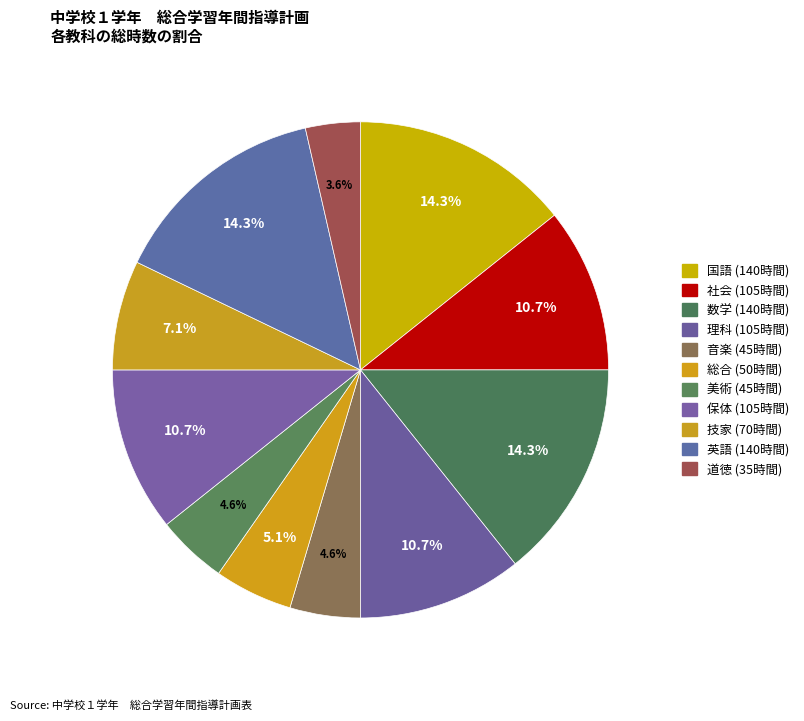

Count the number of slices in the pie.

11